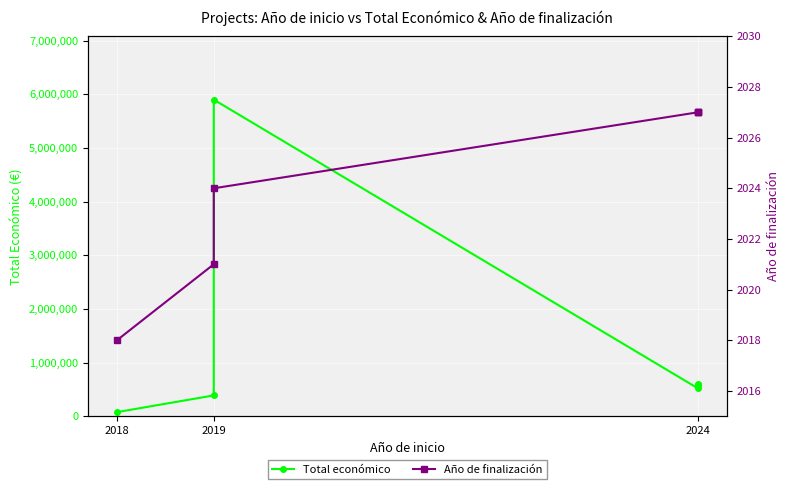

True or false: Total económico and Año de finalización intersect in this chart.

False